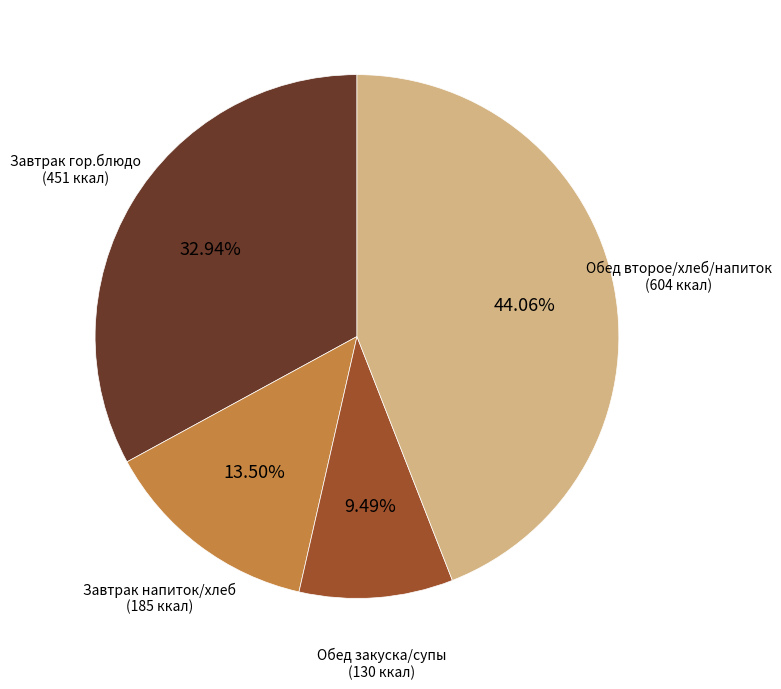

Which slice is the largest?

Обед второе/хлеб/напиток (604 ккал)